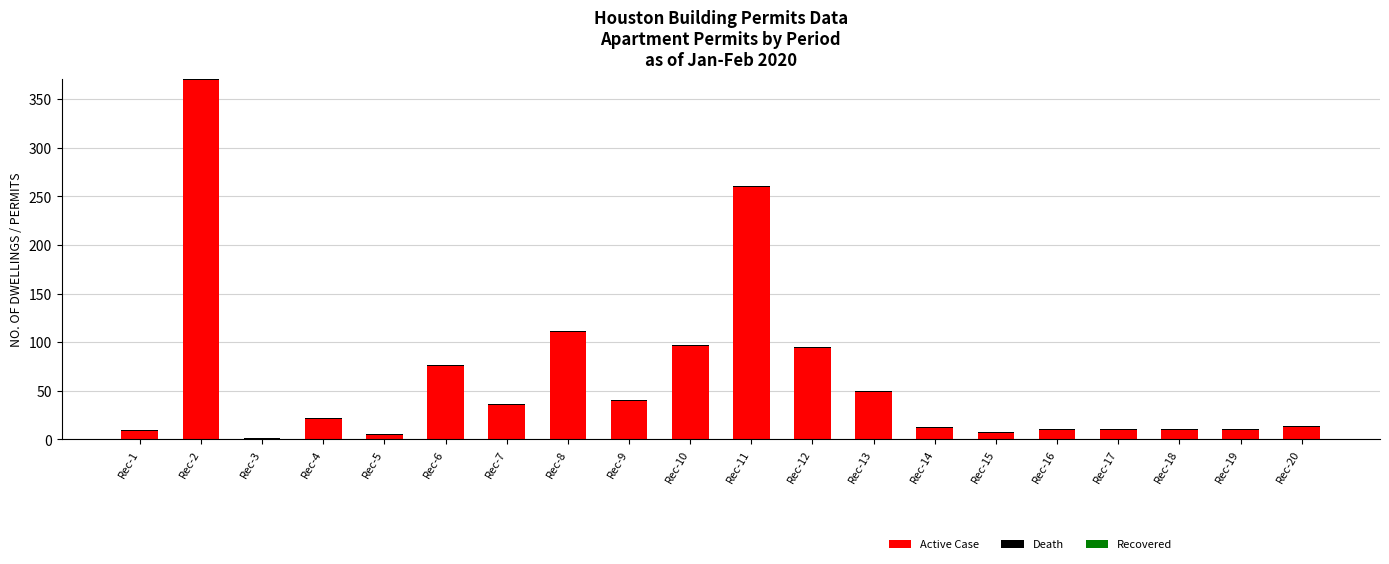

What is the highest value of the Active Case series?

370